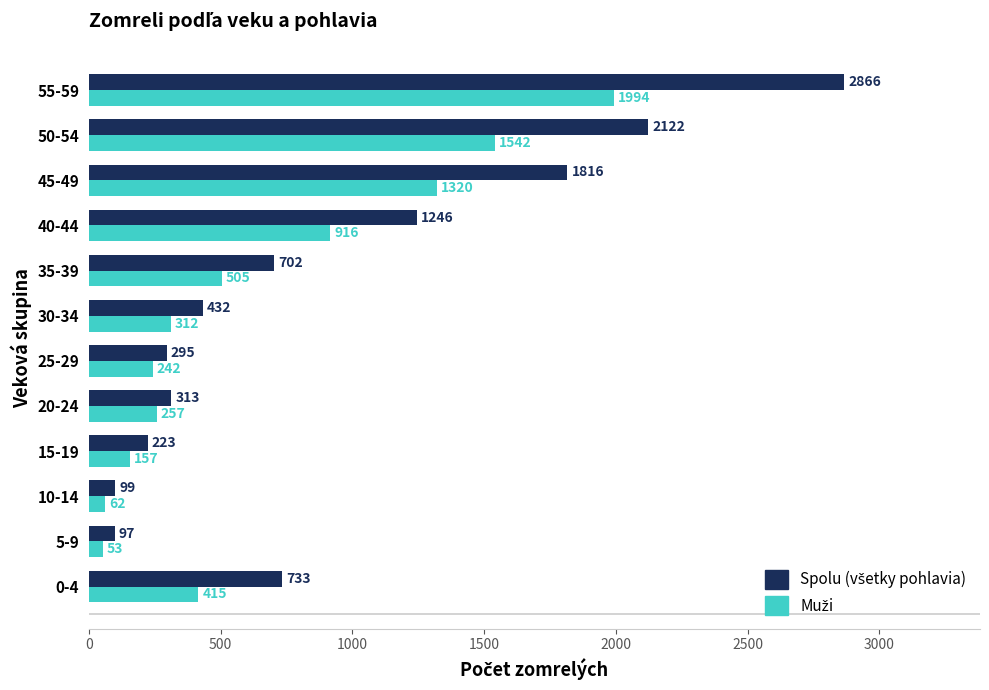

How many categories are shown in the chart?

12